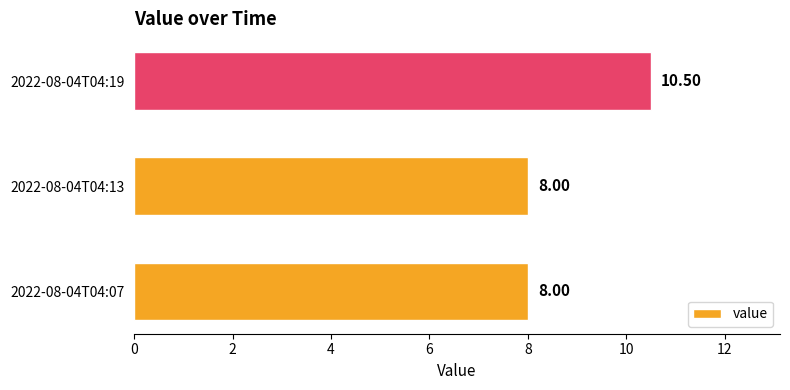

What is the change in value from 2022-08-04T04:07 to 2022-08-04T04:19?

+2.5